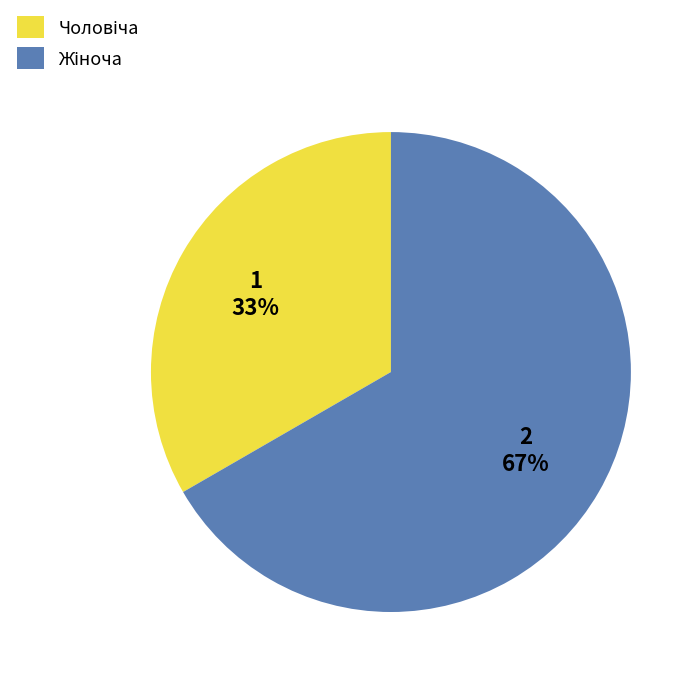

Is there a majority slice in this chart?

Yes